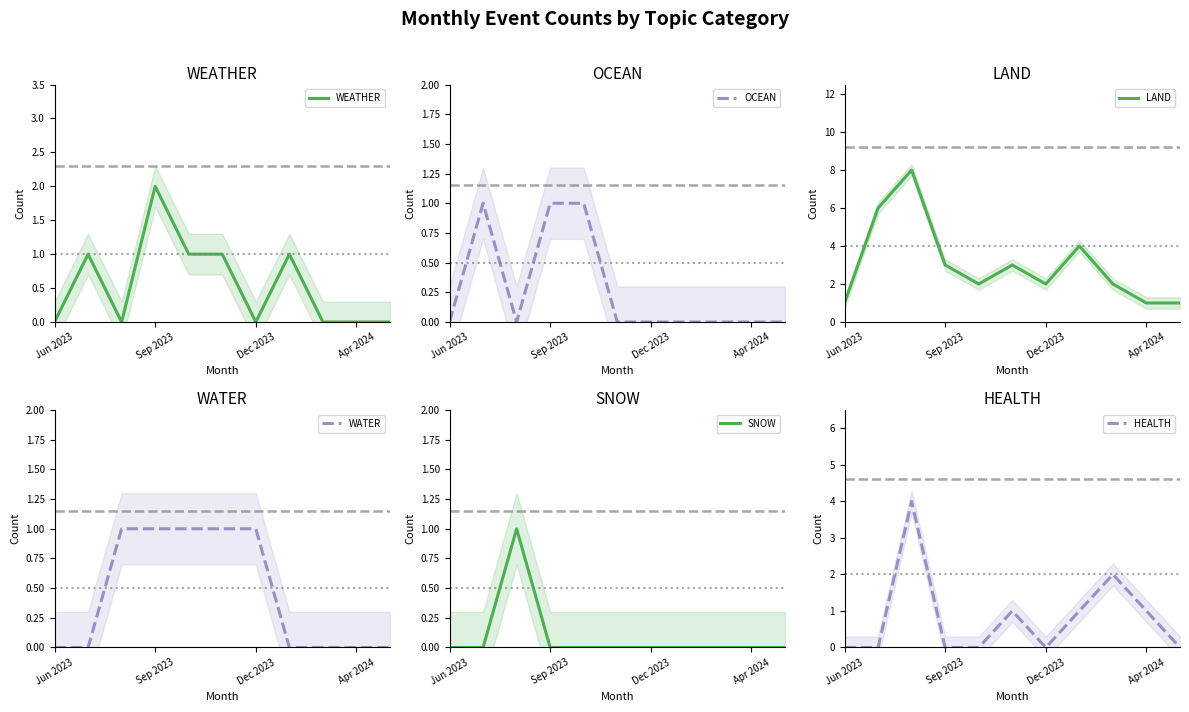

What is the sum of all WATER values?

5